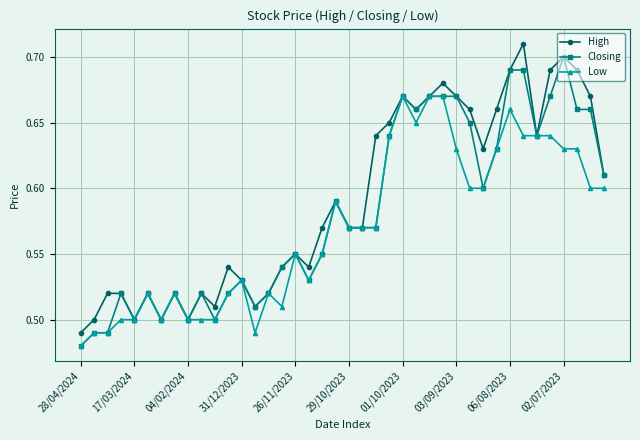

Rank the series by their average value, from lowest to highest.

Low, Closing, High